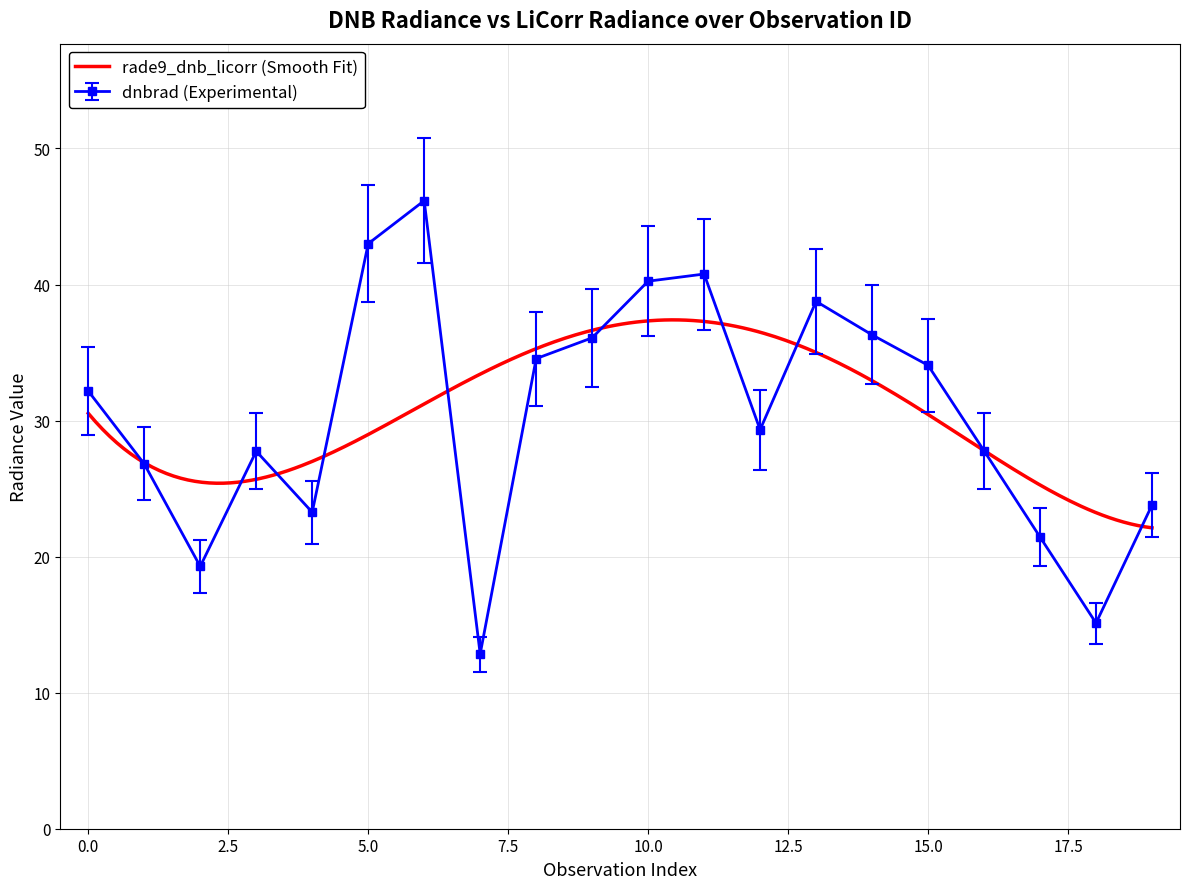

True or false: dnbrad (Experimental) has more than 2 points higher than both neighbors.

True